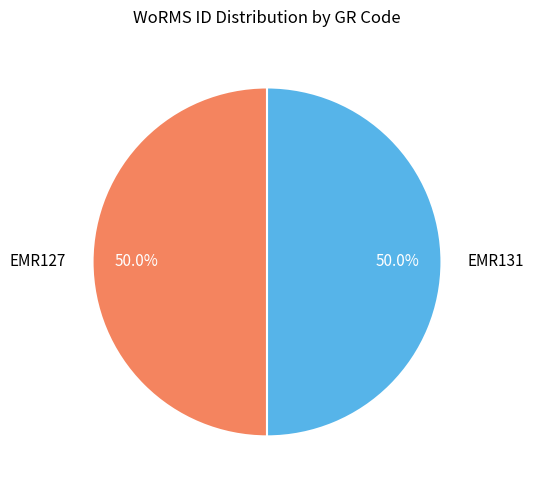

What percentage is the EMR131 slice, to the nearest percent?

50%